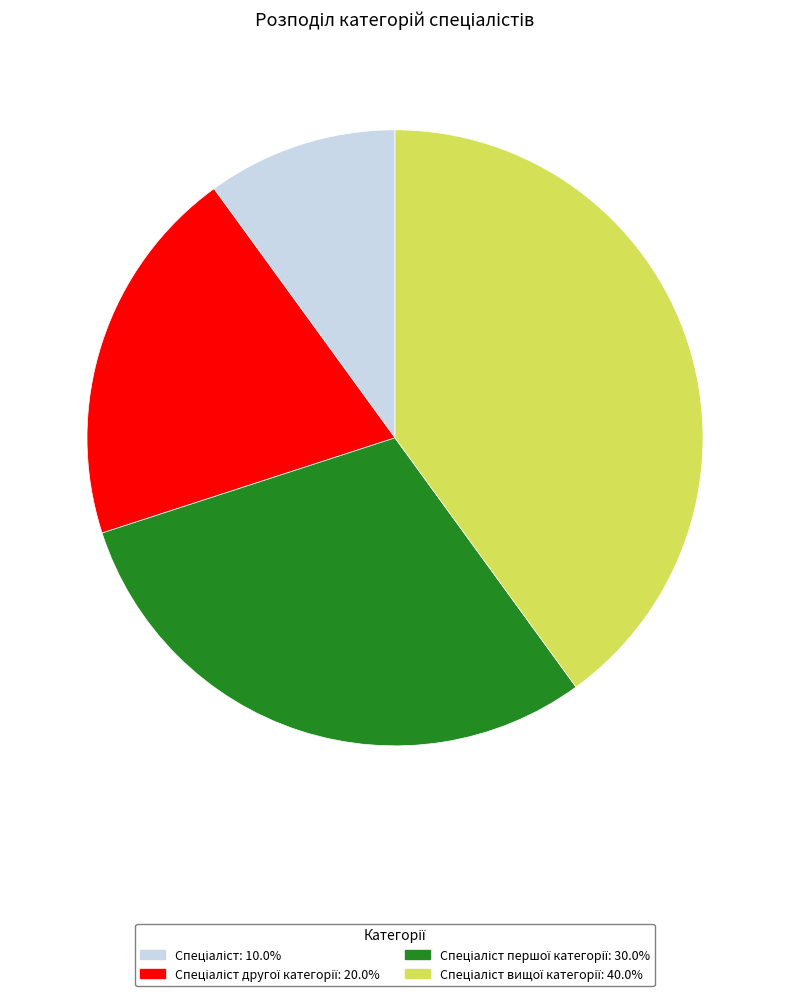

Is there any slice that represents more than half of the pie?

No